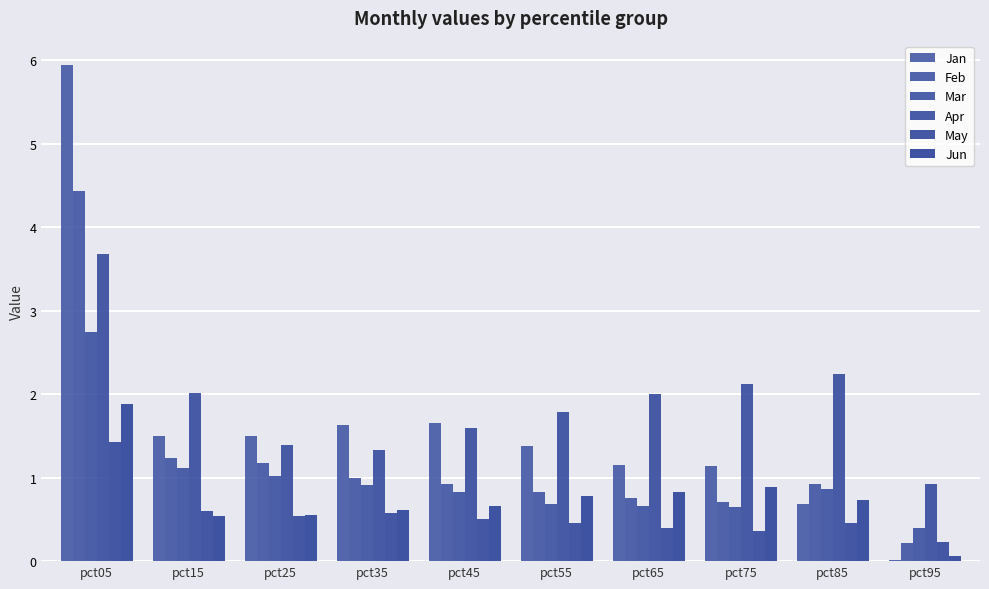

Count the number of data series in this chart.

6